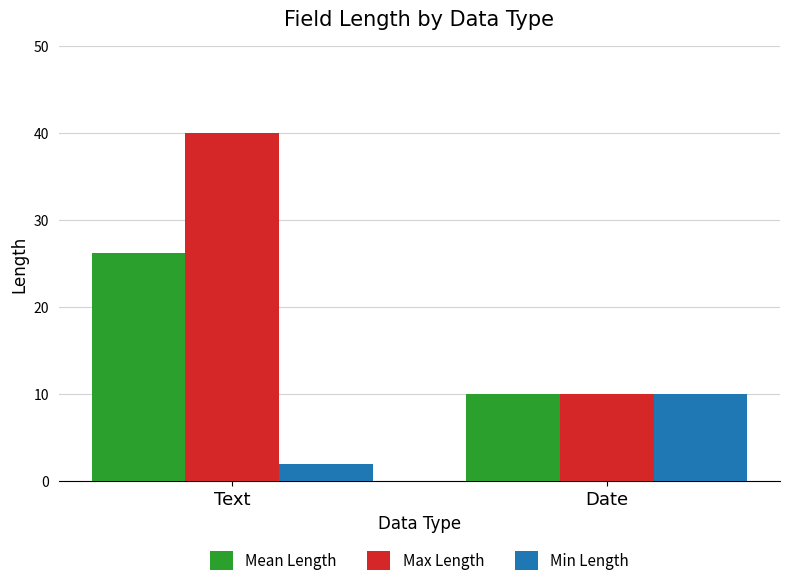

What are all the series names shown in the legend?

Mean Length, Max Length, Min Length